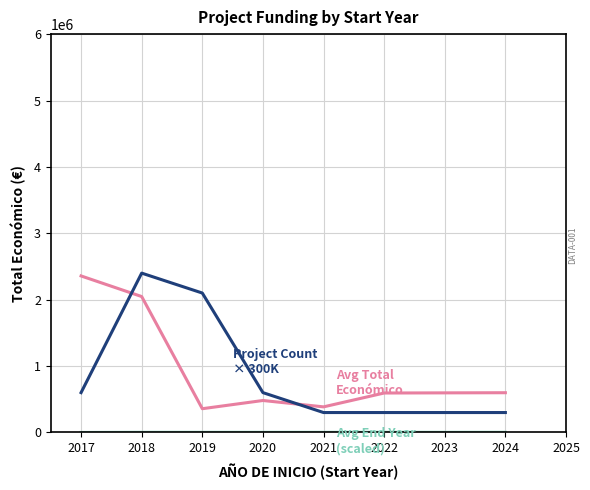

At which category is the sum across all series the highest?

2018